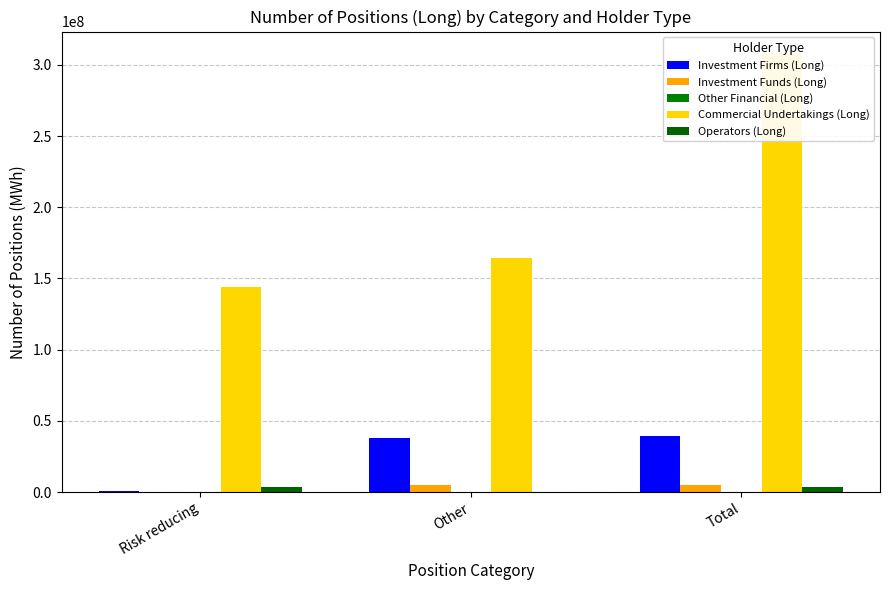

What is the sum of the Operators (Long) values at Risk reducing and Total?

6658944